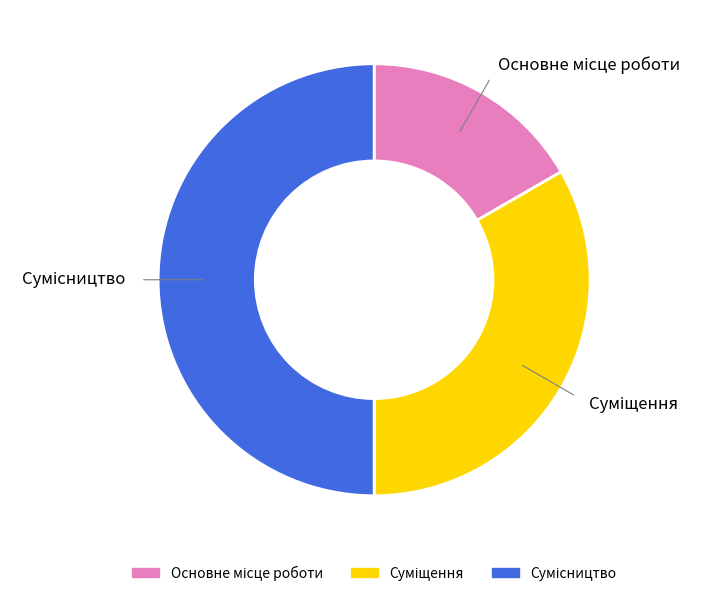

True or false: Сумісництво accounts for 44% of the total.

False